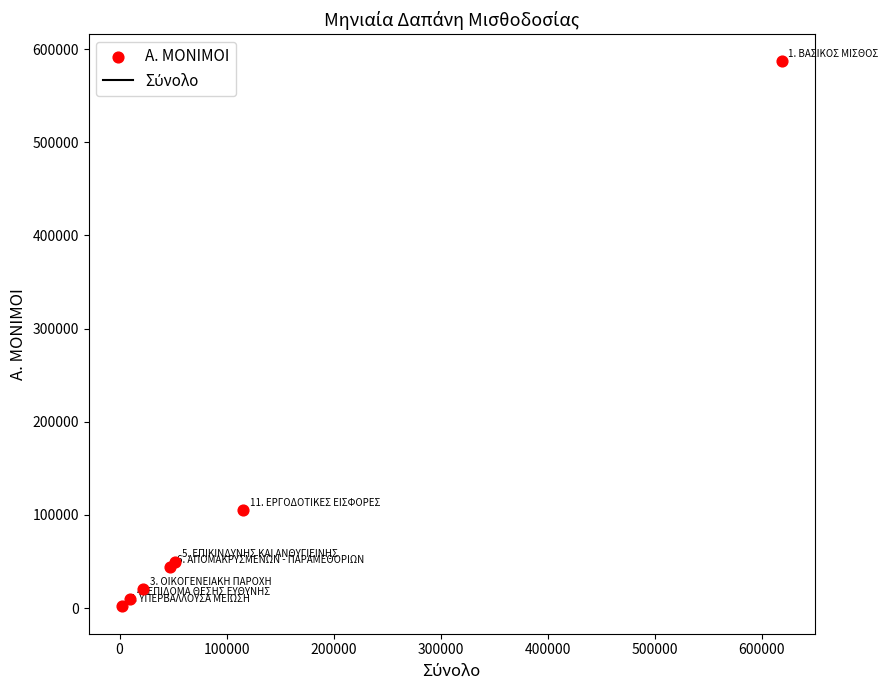

What Y value in the scatter plot is closest to 294179?

104926.8